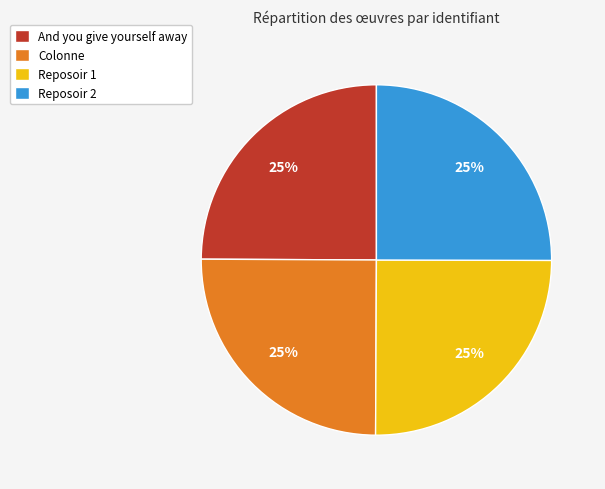

Count the number of slices in the pie.

4